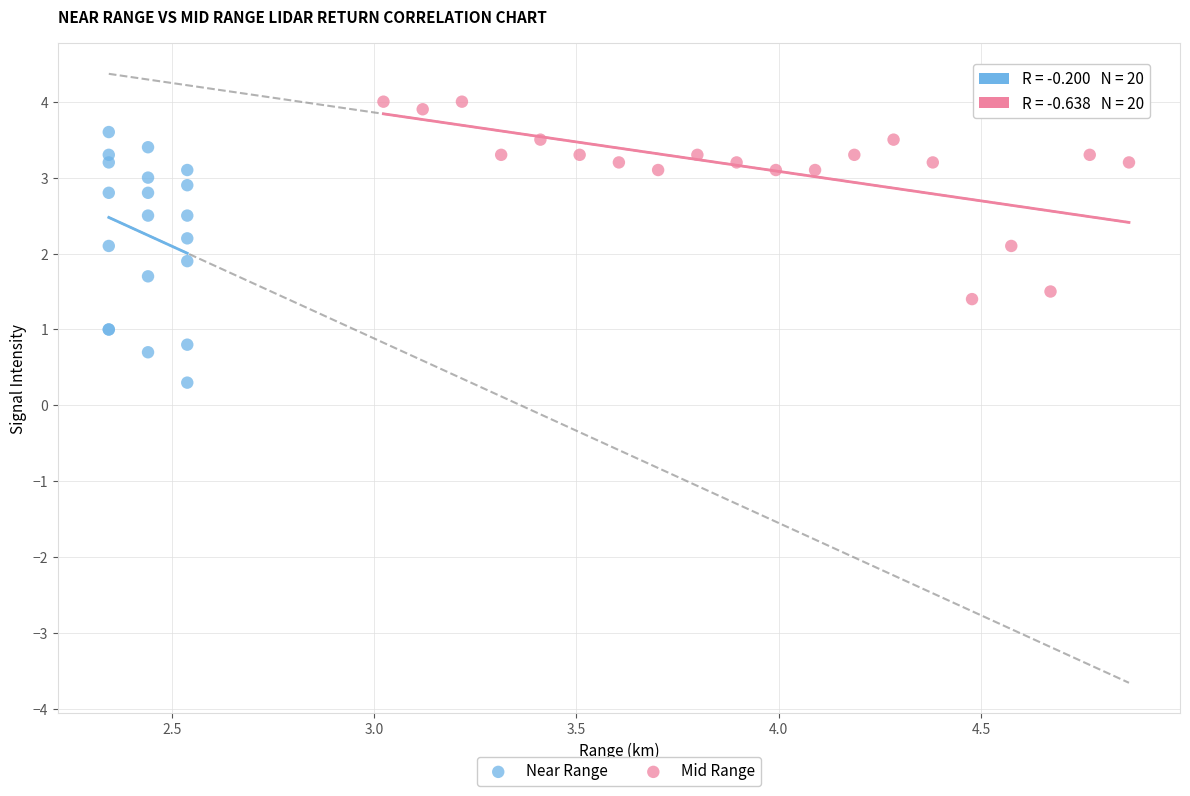

Which series contains the highest Y value?

Mid Range